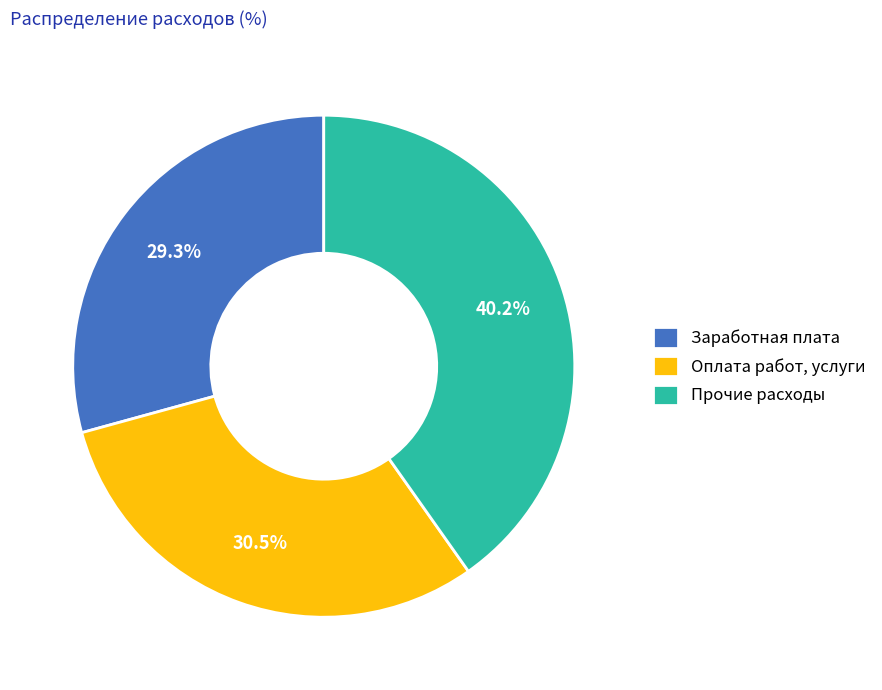

Which has a higher value, Прочие расходы or Заработная плата?

Прочие расходы